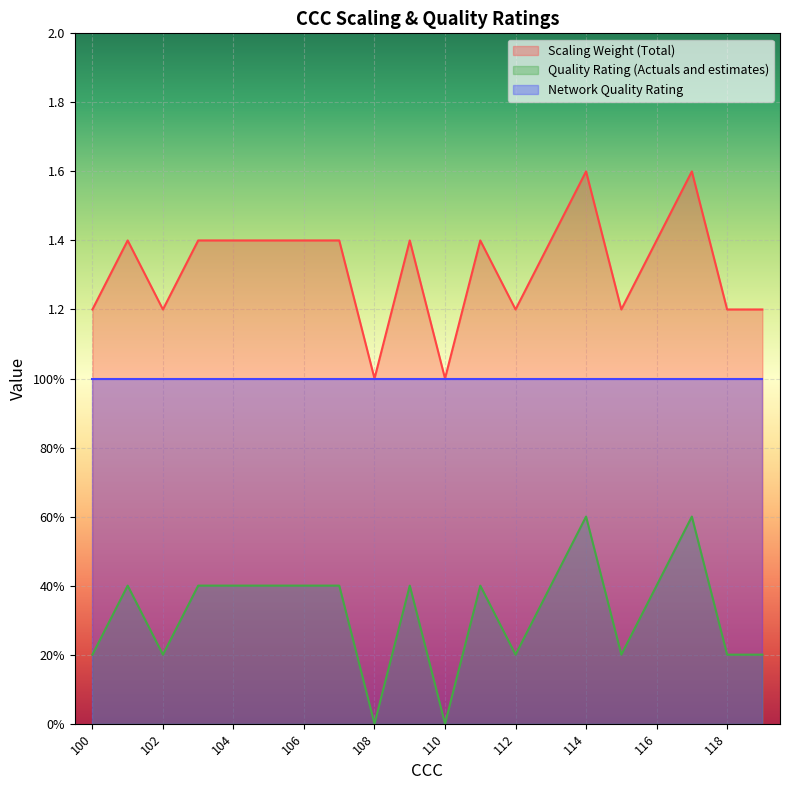

How many interior local valleys does the Scaling Weight (Total) series have?

5